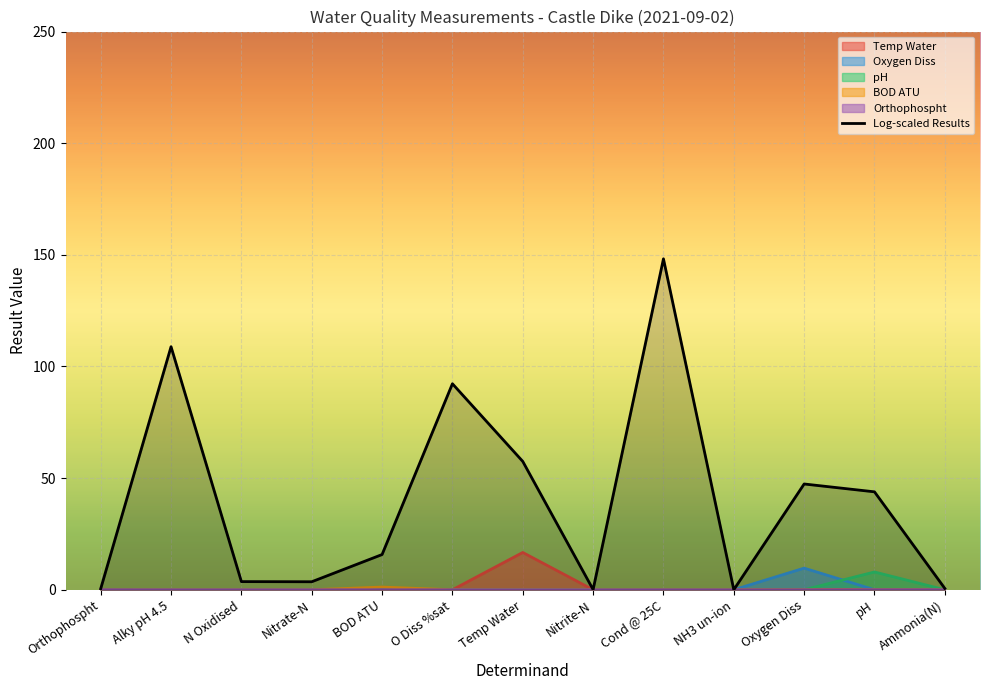

How many data points are above 15?

7